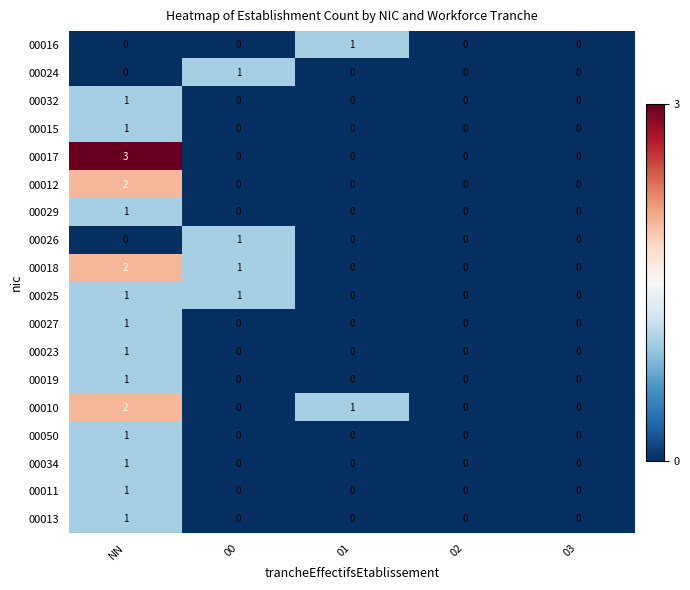

The 00025 series shows 0 at 01. True or false?

True